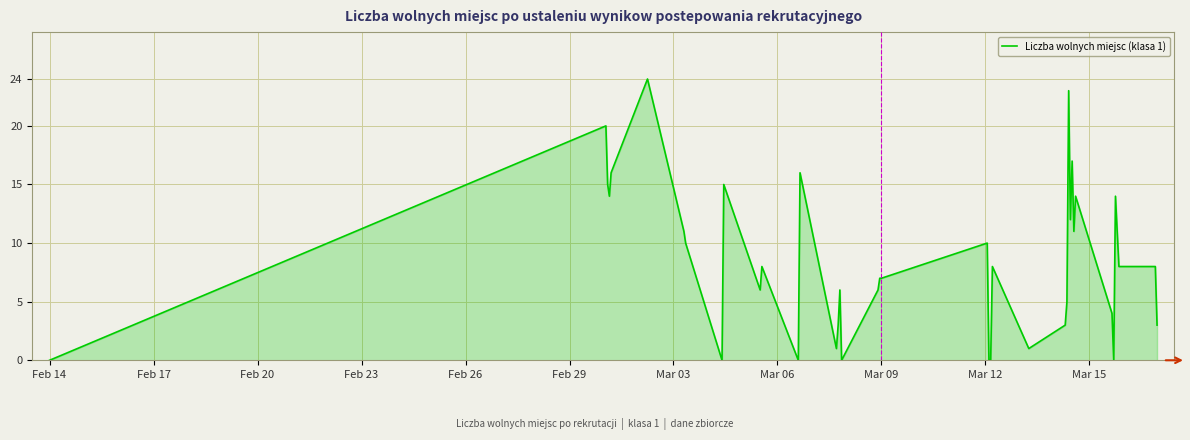

What is the difference between the maximum and minimum values?

24